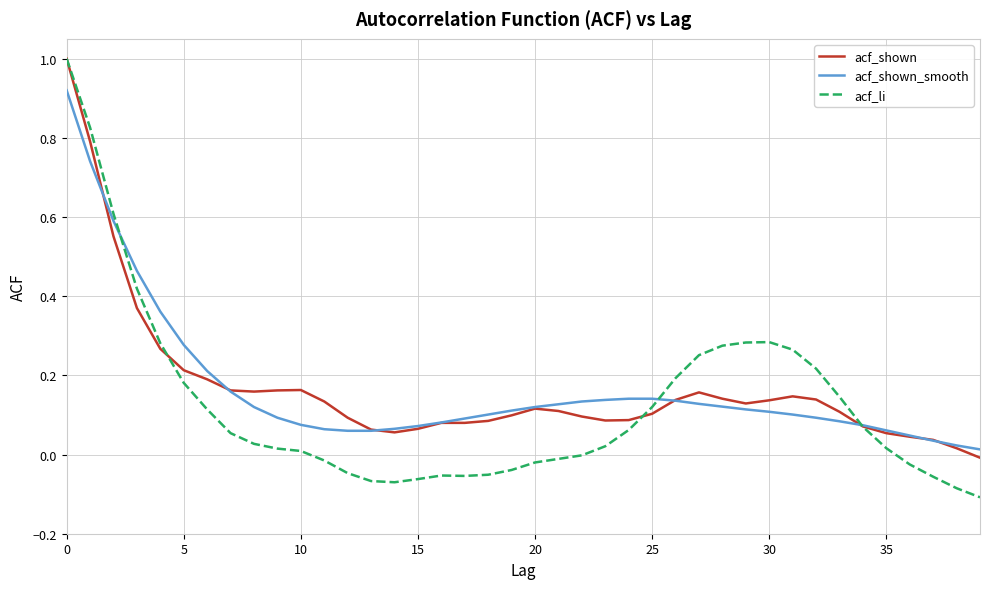

What is the maximum value shown in the chart?

1.0